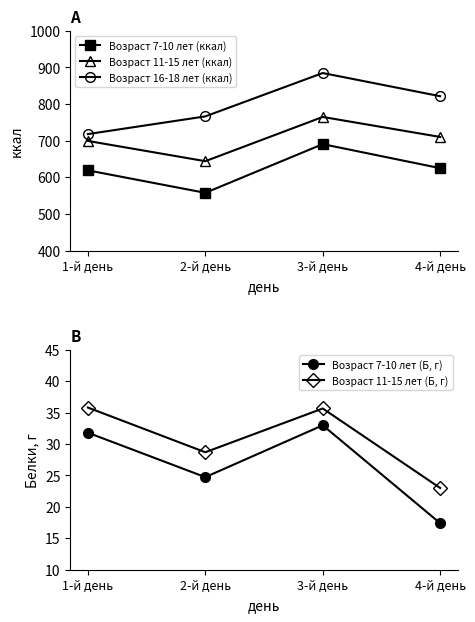

At how many categories does at least one series exceed 185?

4